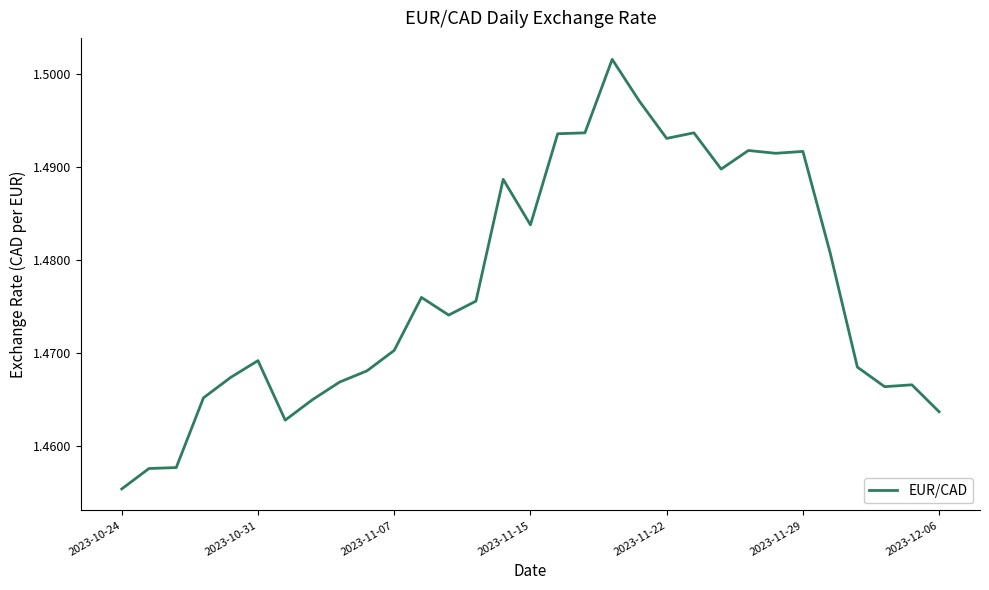

How many lines are shown in the chart?

1